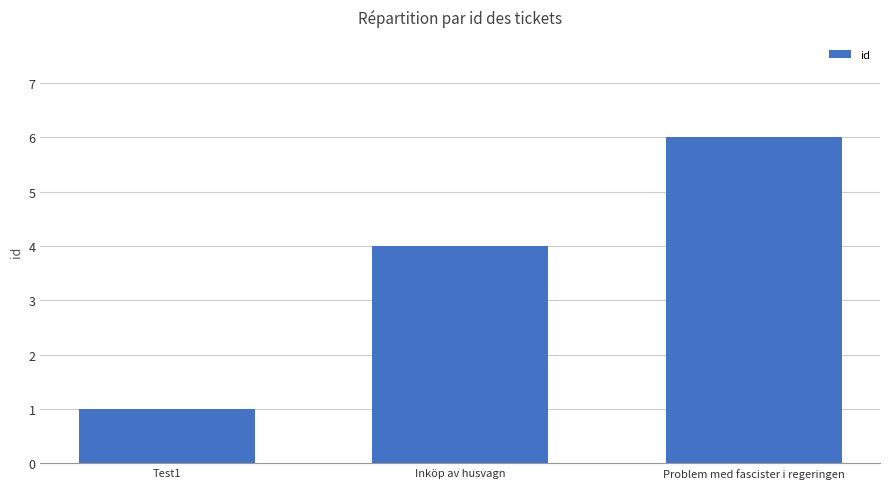

Are the bars grouped side by side (vs. stacked)?

No